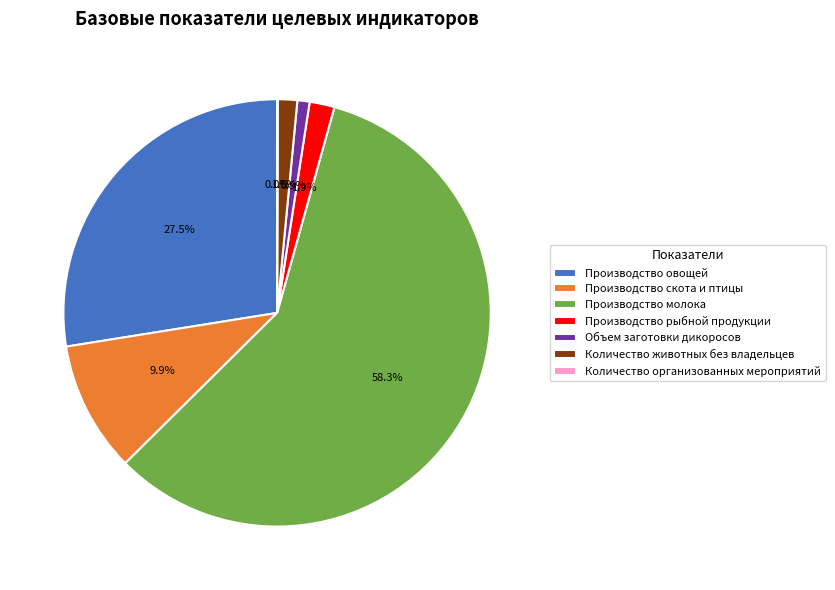

To the nearest percent, what is the difference between the Производство молока and Производство рыбной продукции slice percentages?

56%